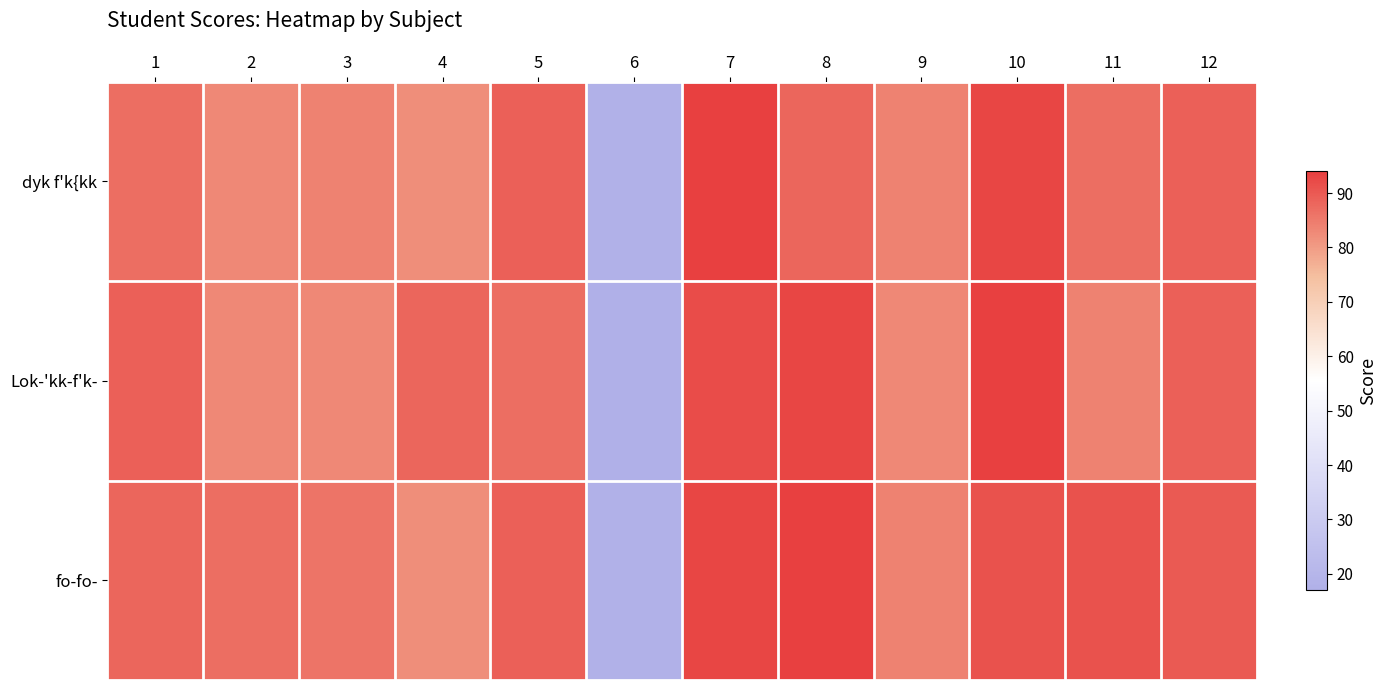

Which has a higher value, 1 or 7?

7